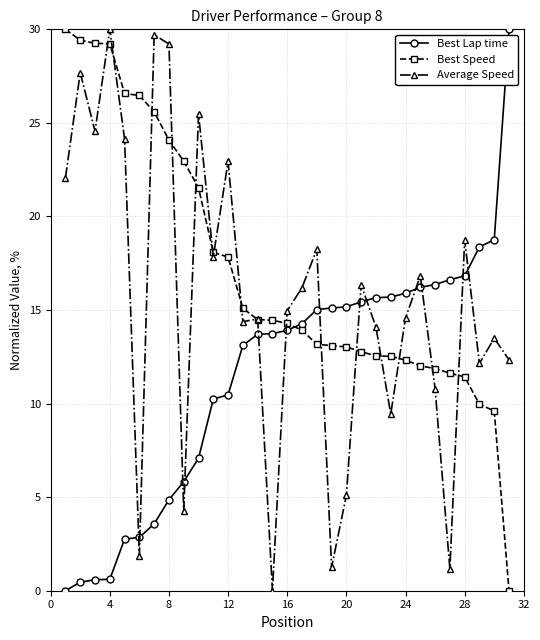

What is the difference between the maximum and minimum values in the Average Speed series?

30.0